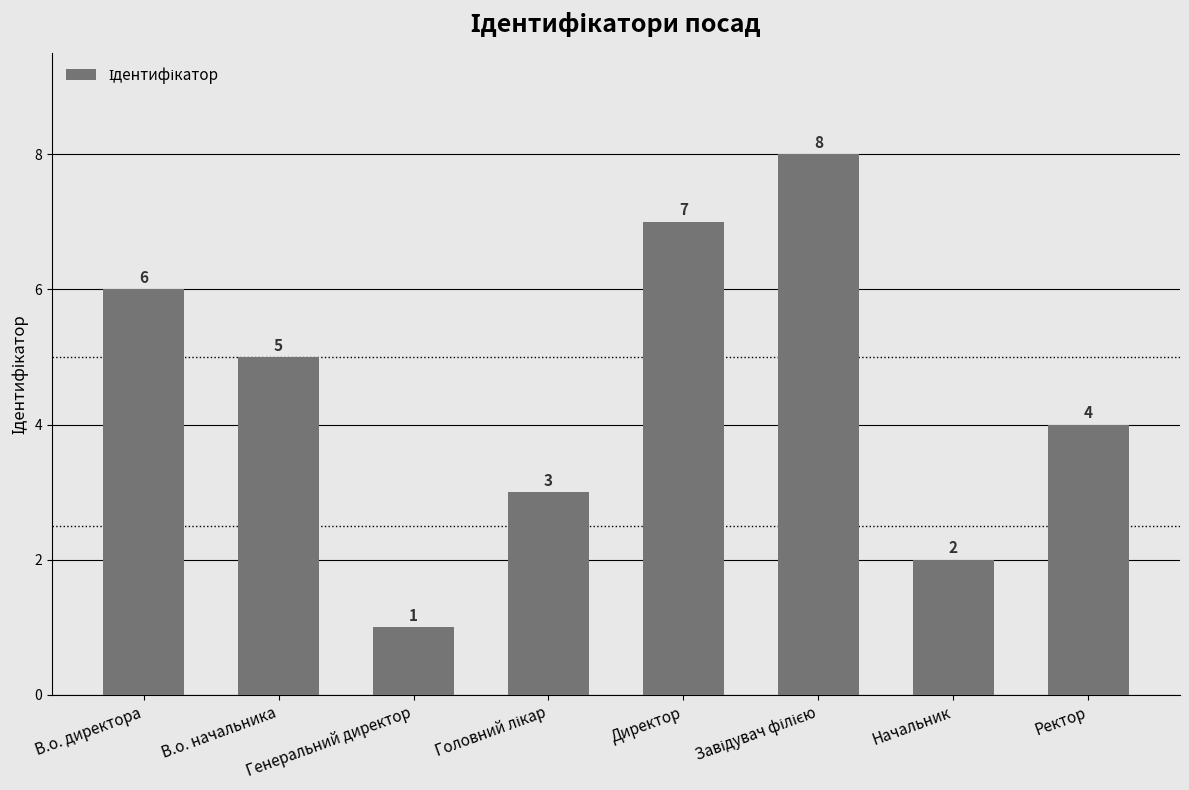

Which label corresponds to the smallest value in the chart?

Генеральний директор